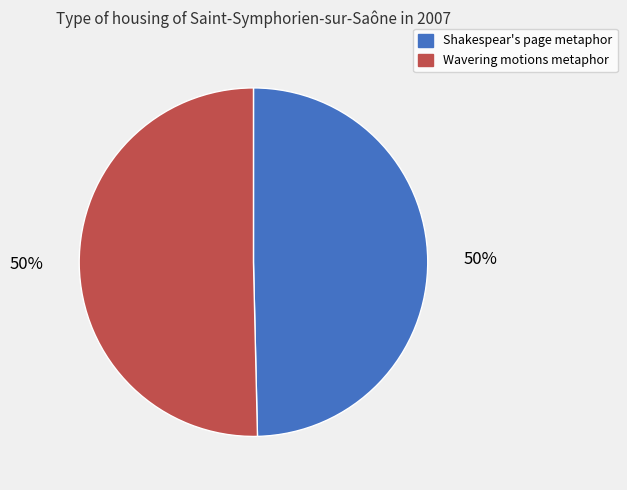

Is the sum of Wavering motions metaphor and Shakespear's page metaphor greater than half?

Yes